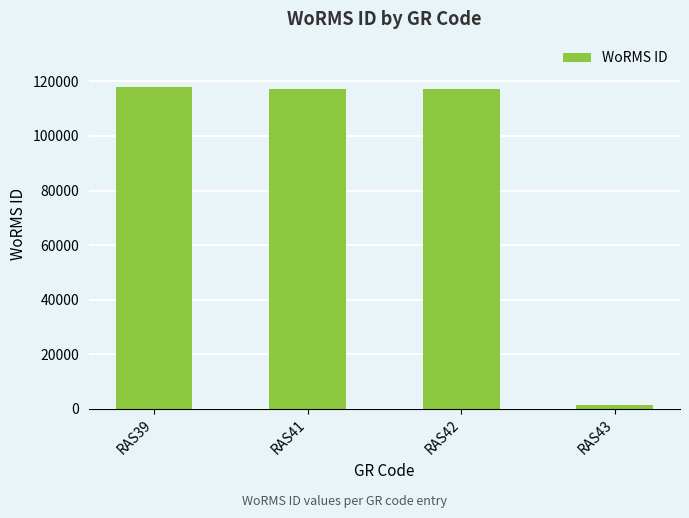

What is the value of the 3rd bar from the left?

117388